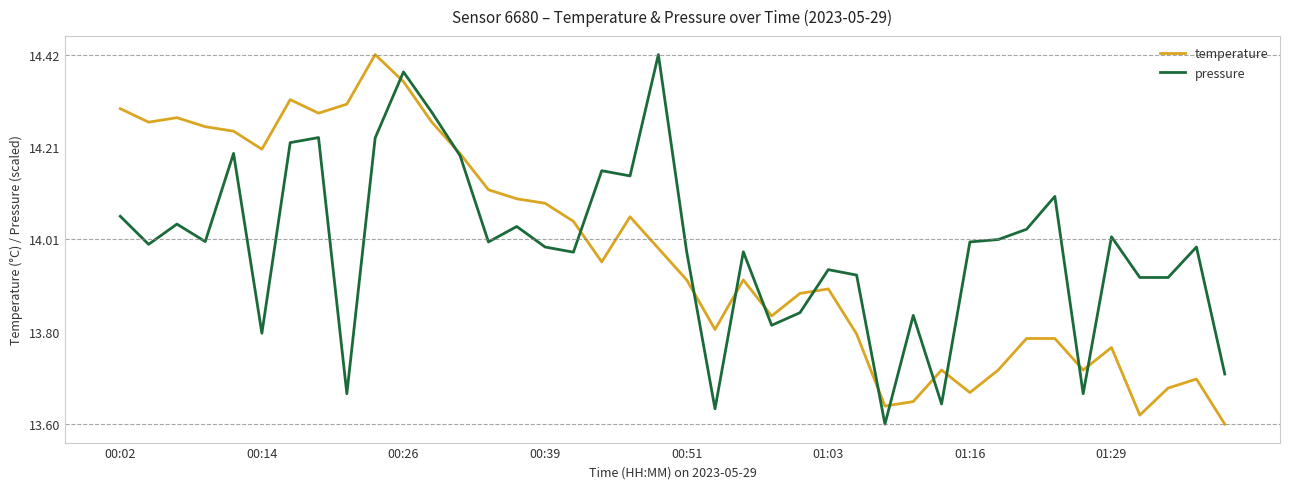

What is the sum of all temperature values?

559.3